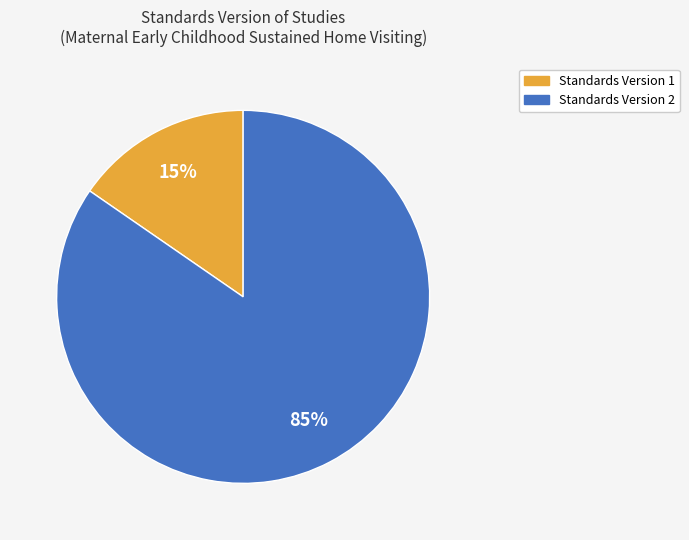

To the nearest percent, what is the average slice percentage?

50%